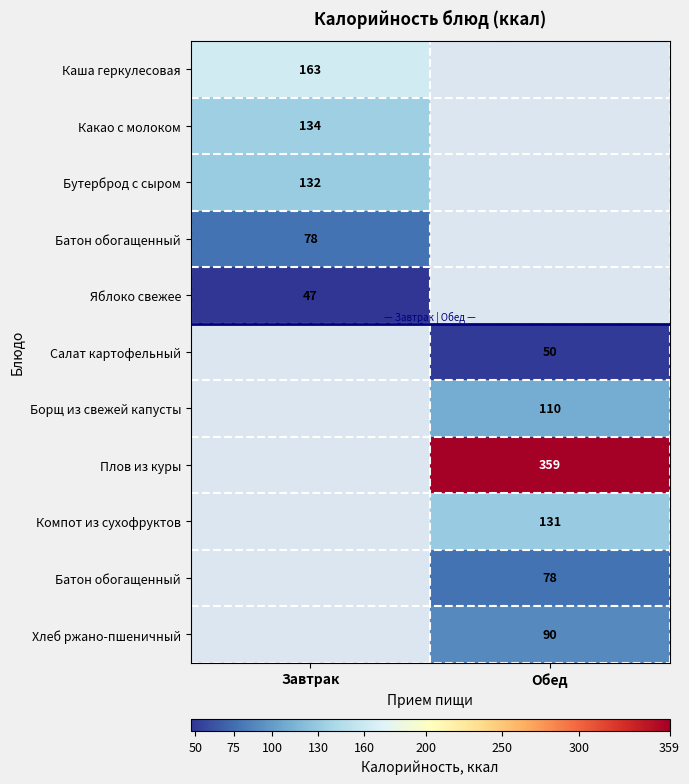

What is the maximum value shown in the chart?

359.0